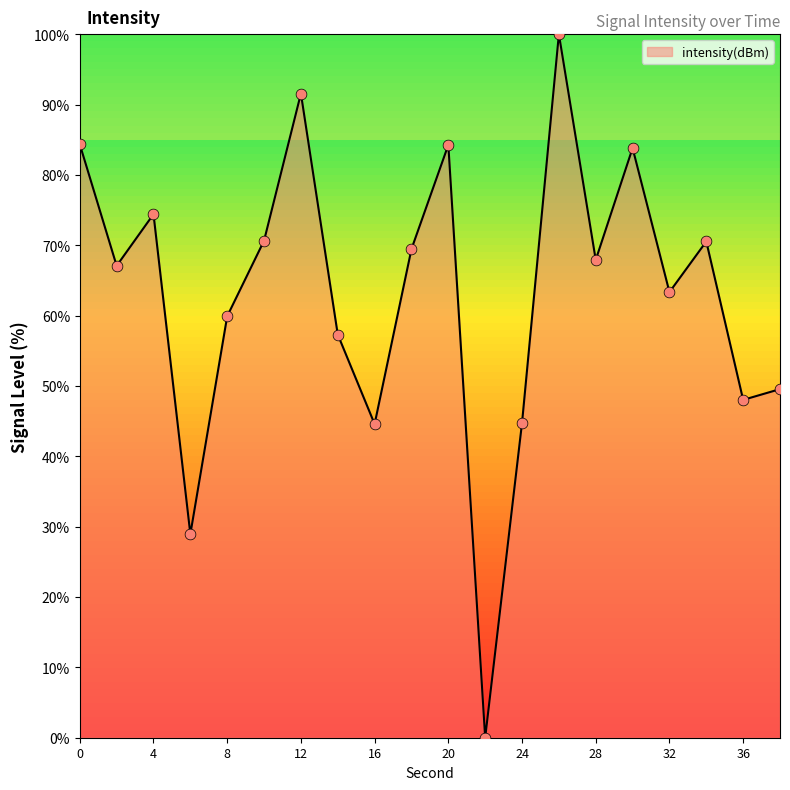

What is the greatest value displayed?

100.0